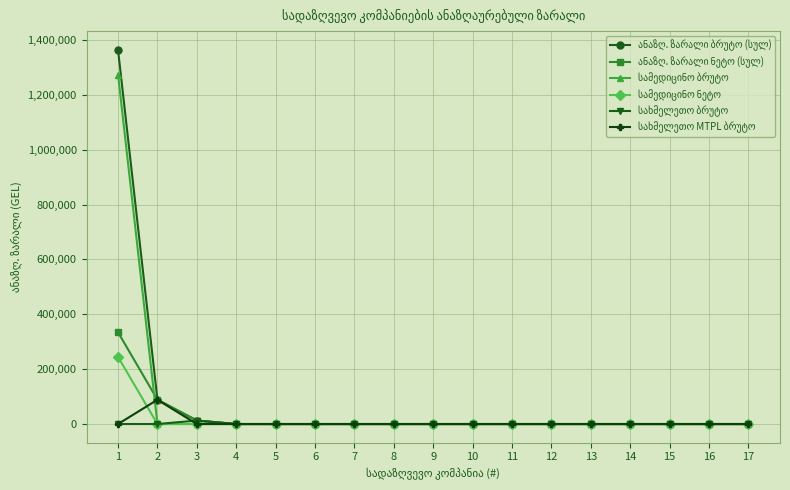

What is the greatest value displayed?

1364206.3